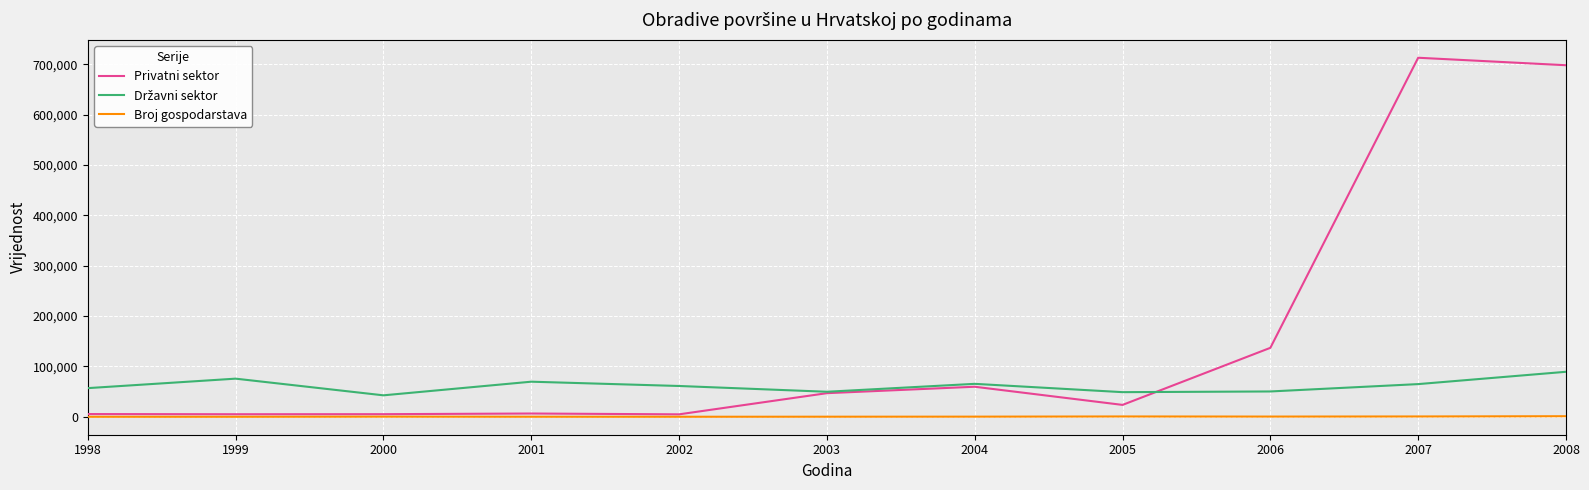

Which series has the largest range (max minus min)?

Privatni sektor